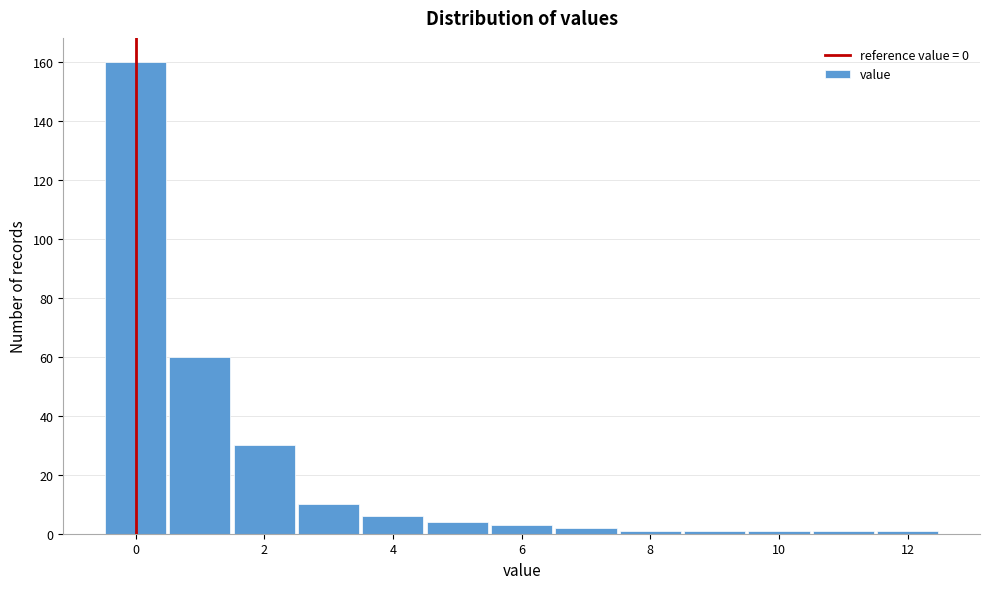

Reading left to right, list every bar in this chart as the range it spans on the x-axis followed by its height. Neither the bar edges nor the heights are printed on the chart, so give them approximately, as read against the axes.

-0.5 to 0.5: 160
0.5 to 1.5: 60
1.5 to 2.5: 30
2.5 to 3.5: 10
3.5 to 4.5: 6
4.5 to 5.5: 4
5.5 to 6.5: 4
6.5 to 7.5: 2
7.5 to 8.5: under 2
8.5 to 9.5: under 2
9.5 to 10.5: under 2
10.5 to 11.5: under 2
11.5 to 12.5: under 2